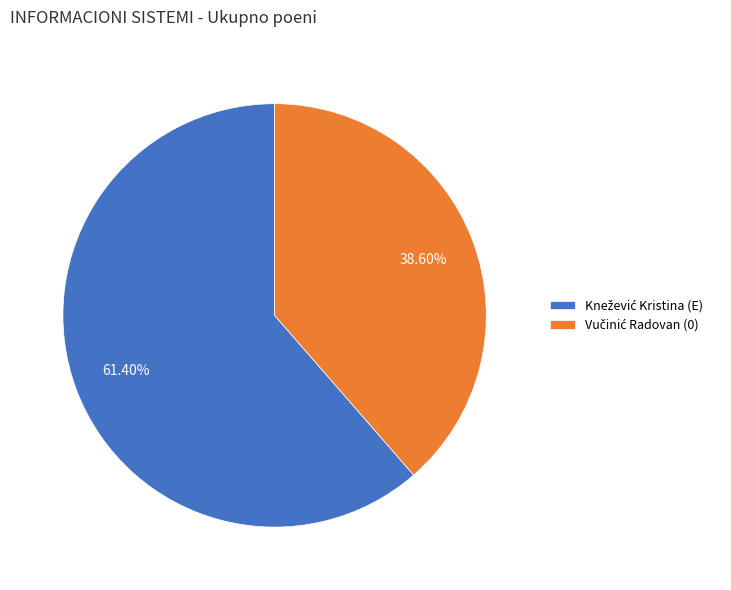

Approximately how many times larger is the value at Knežević Kristina (E) compared to Vučinić Radovan (0)?

1.6